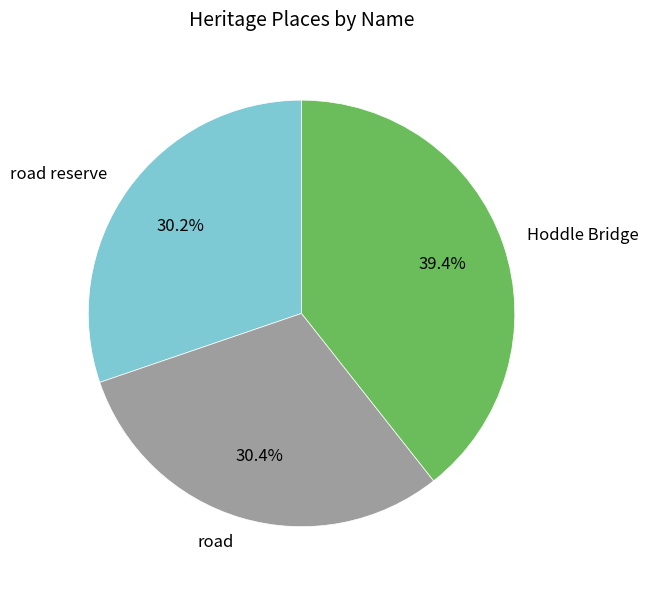

Is road the majority of the pie?

No